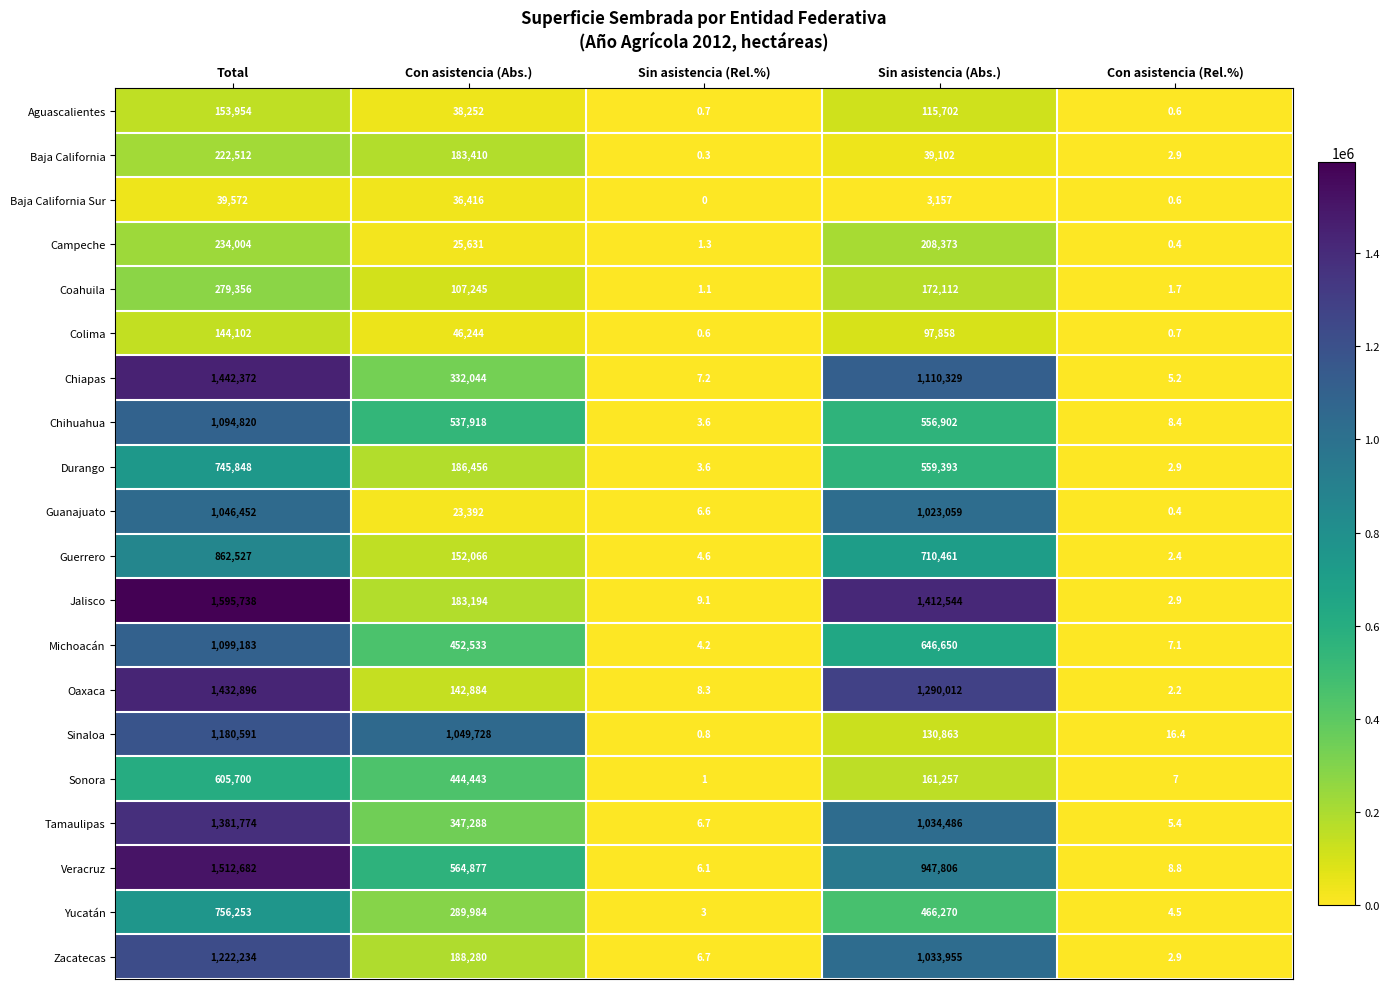

Which series has the largest total across all categories?

Jalisco